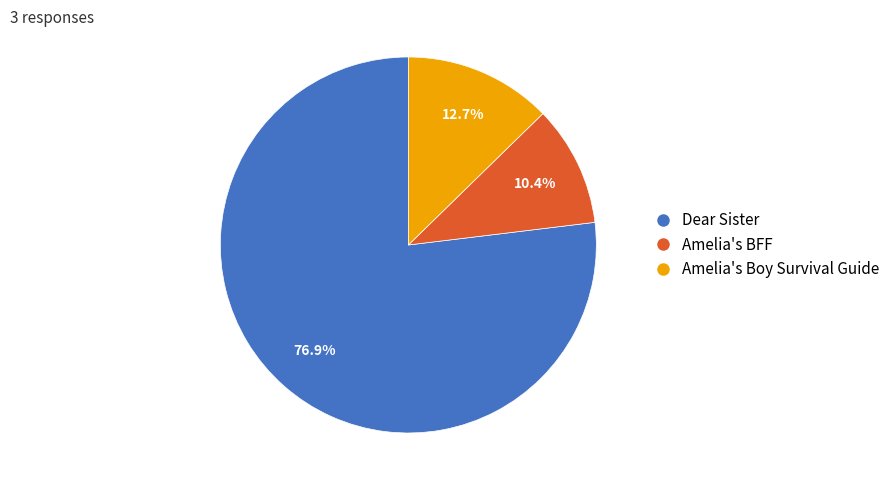

Approximately how many times larger is the value at Amelia's BFF compared to Amelia's Boy Survival Guide?

0.8